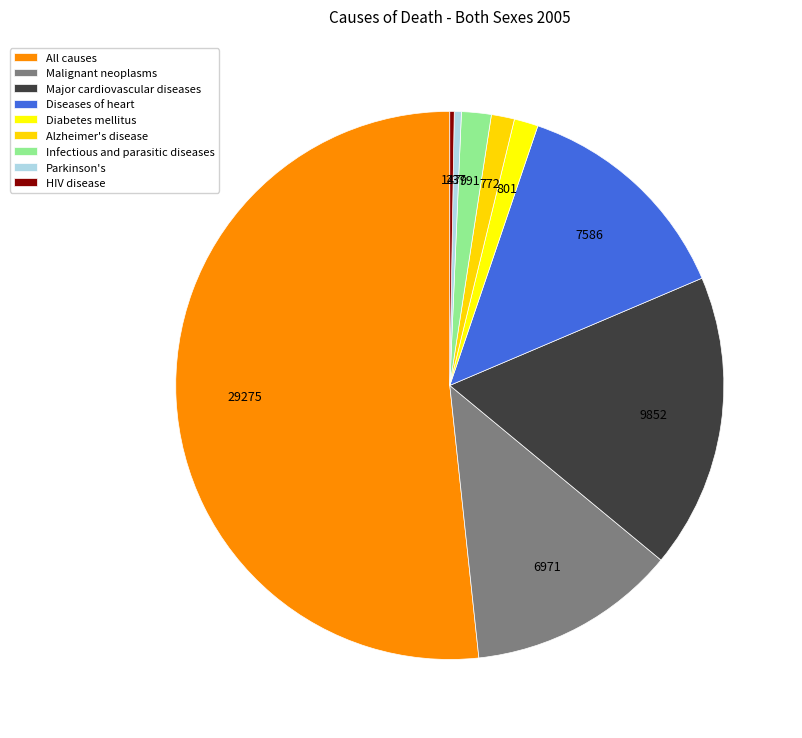

Do Infectious and parasitic diseases and Alzheimer's disease together represent more than half of the pie?

No